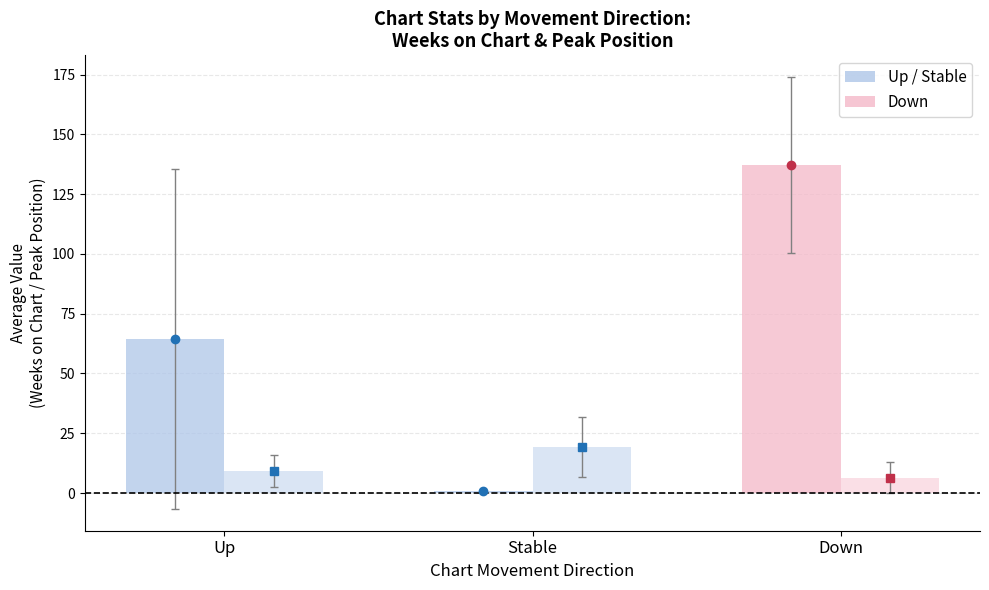

Is it true that down equals 53.1 at avg_weeks?

False